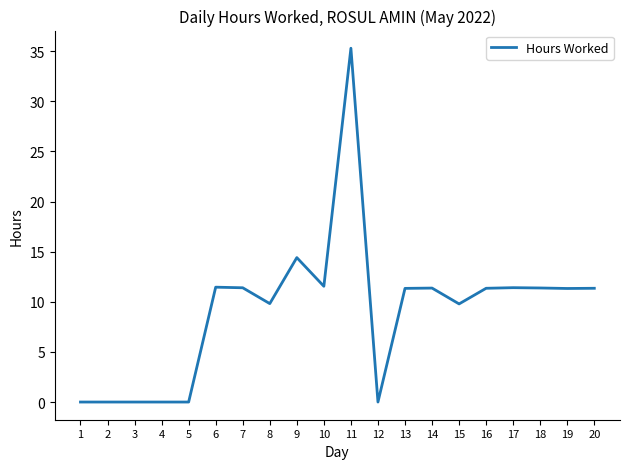

The chart shows a value of 11.4 at 18. True or false?

True